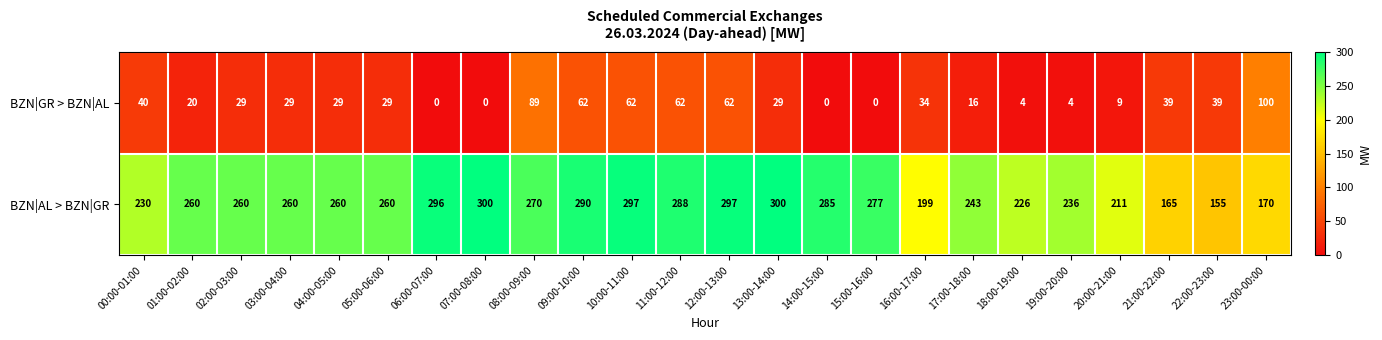

List the series in order of their peak value, lowest first.

BZN|GR > BZN|AL, BZN|AL > BZN|GR